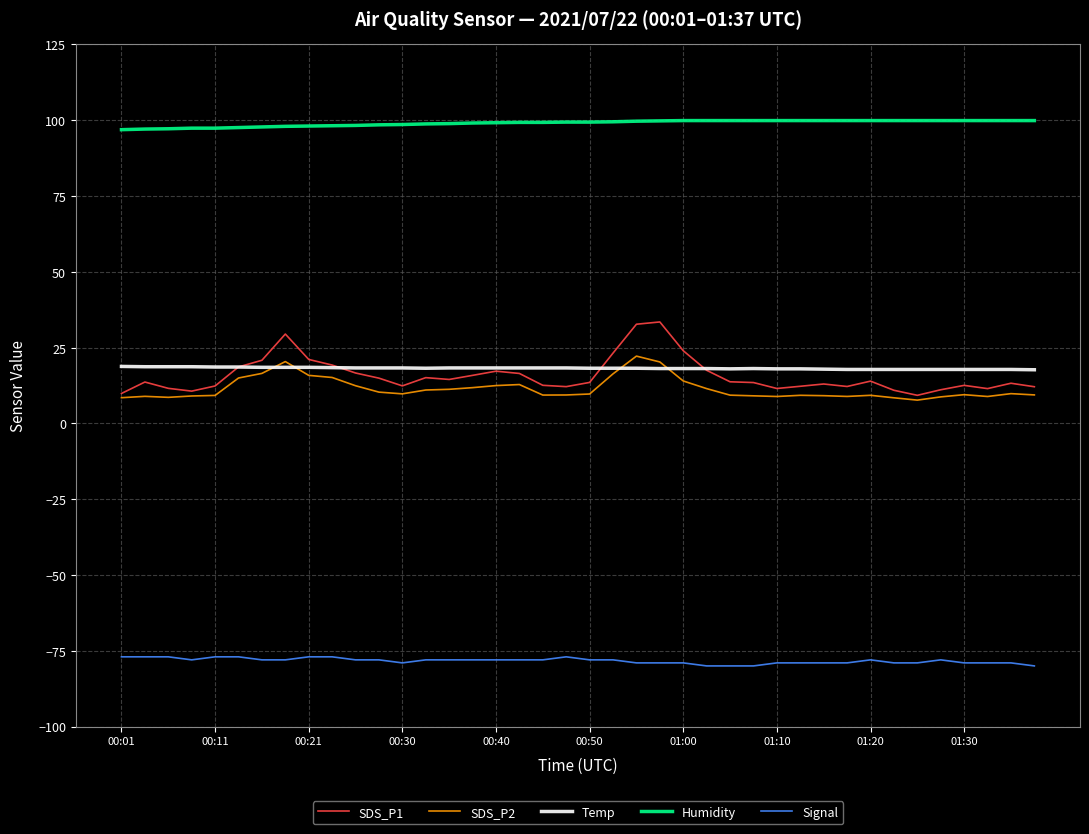

True or false: SDS_P1 and Humidity cross at least once.

False